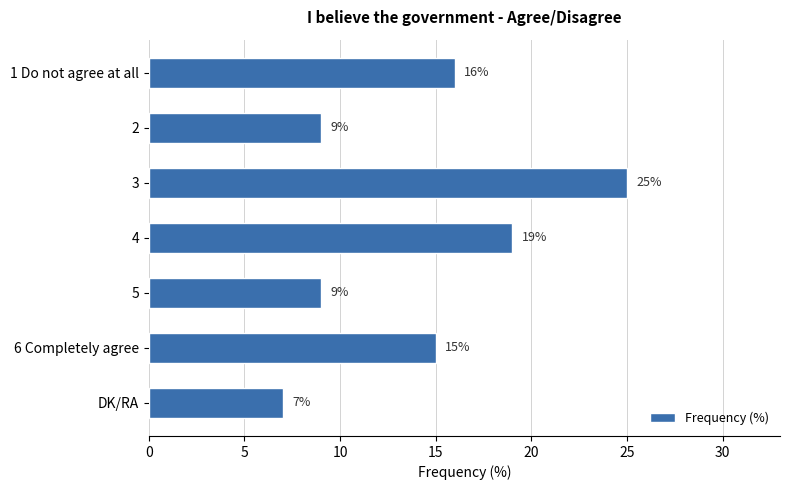

How many bars are there in total?

7